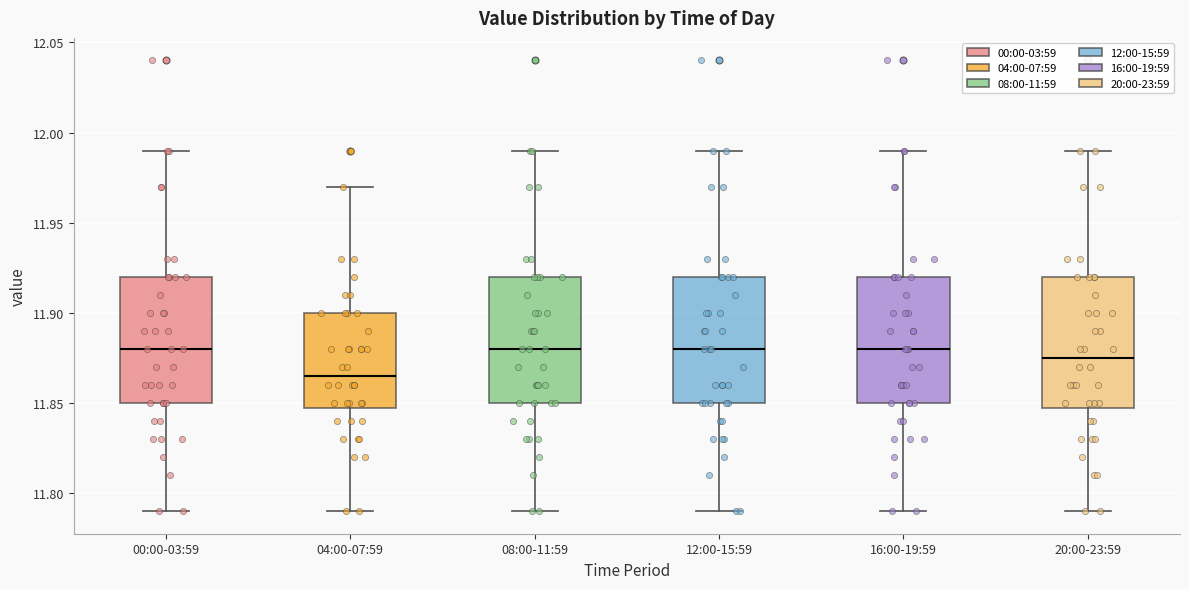

Reading left to right, transcribe this box plot: for each box, give where its median line is, the range the box spans, and where its two whiskers end, as read against the y-axis. The values are not printed on the chart, so give them approximately, as read against the axis.

00:00-03:59: median 11.880, box 11.850 to 11.920, whiskers 11.790 to 11.990
04:00-07:59: median 11.865, box 11.850 to 11.900, whiskers 11.790 to 11.970
08:00-11:59: median 11.880, box 11.850 to 11.920, whiskers 11.790 to 11.990
12:00-15:59: median 11.880, box 11.850 to 11.920, whiskers 11.790 to 11.990
16:00-19:59: median 11.880, box 11.850 to 11.920, whiskers 11.790 to 11.990
20:00-23:59: median 11.875, box 11.850 to 11.920, whiskers 11.790 to 11.990